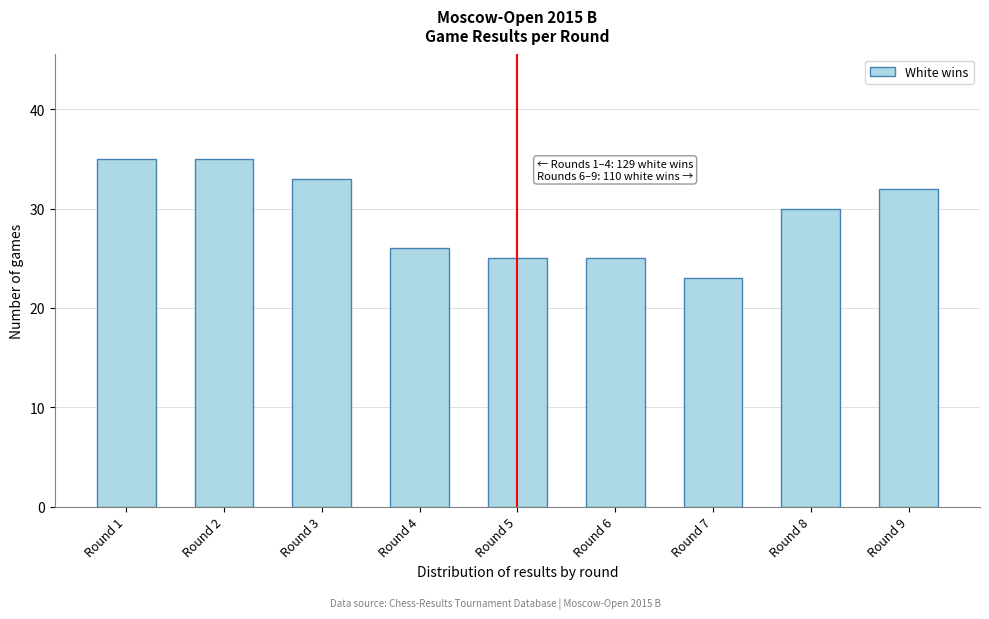

Reading left to right, transcribe all the data shown in this chart.

Round 1=35	Round 2=35	Round 3=33	Round 4=26	Round 5=25	Round 6=25	Round 7=23	Round 8=30	Round 9=32